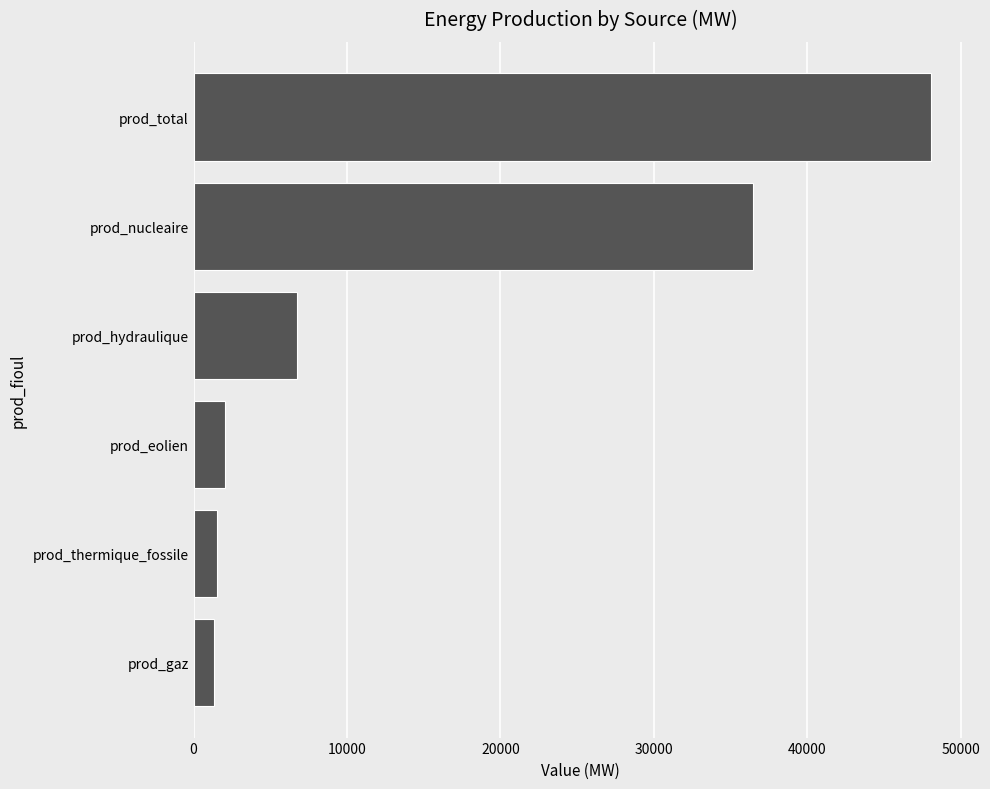

Approximately how many times larger is the value at prod_nucleaire compared to prod_total?

0.8